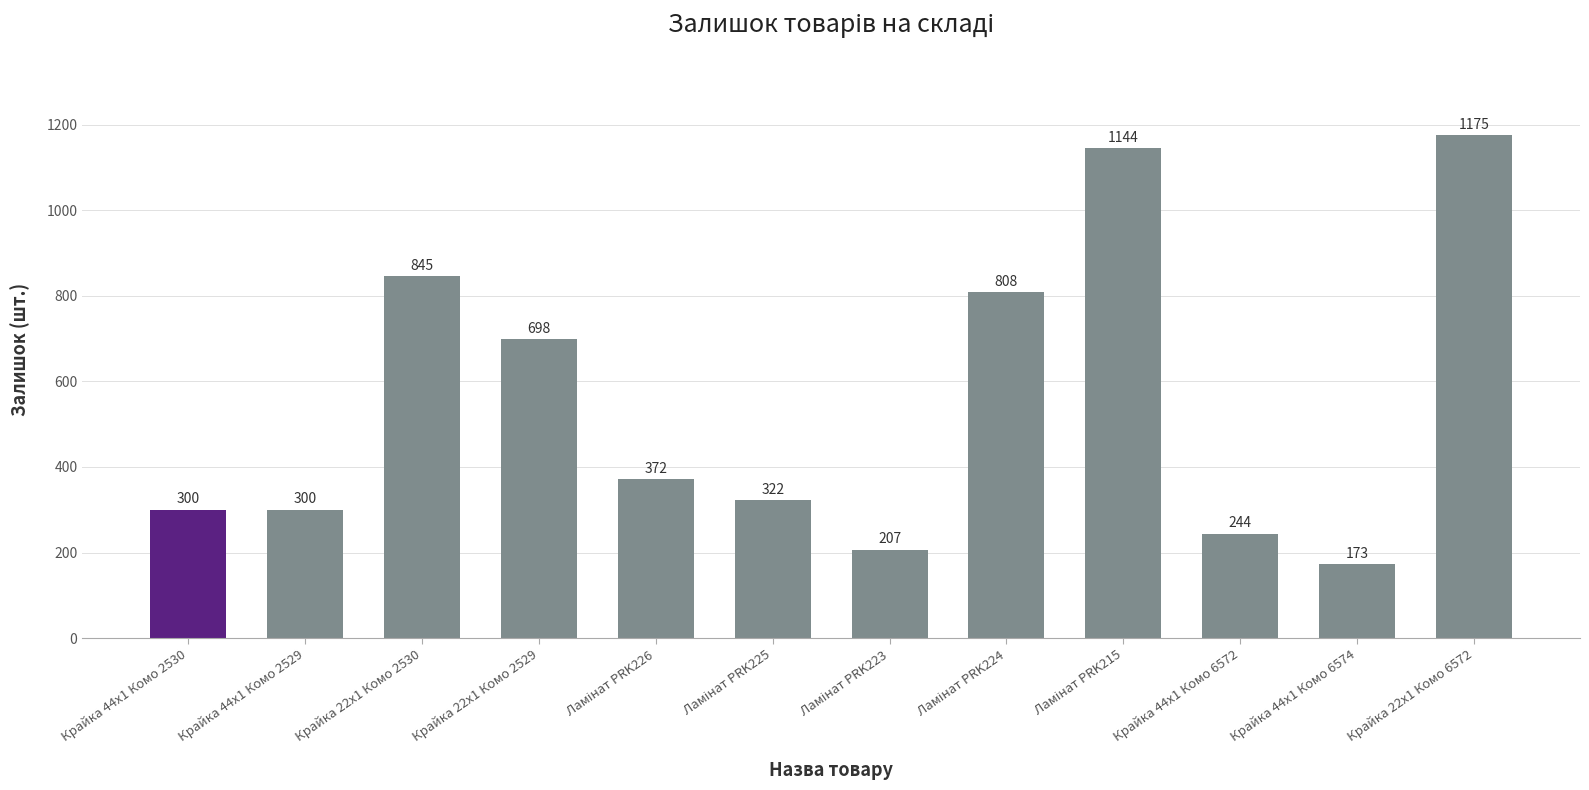

What is the sum of all values?

6588